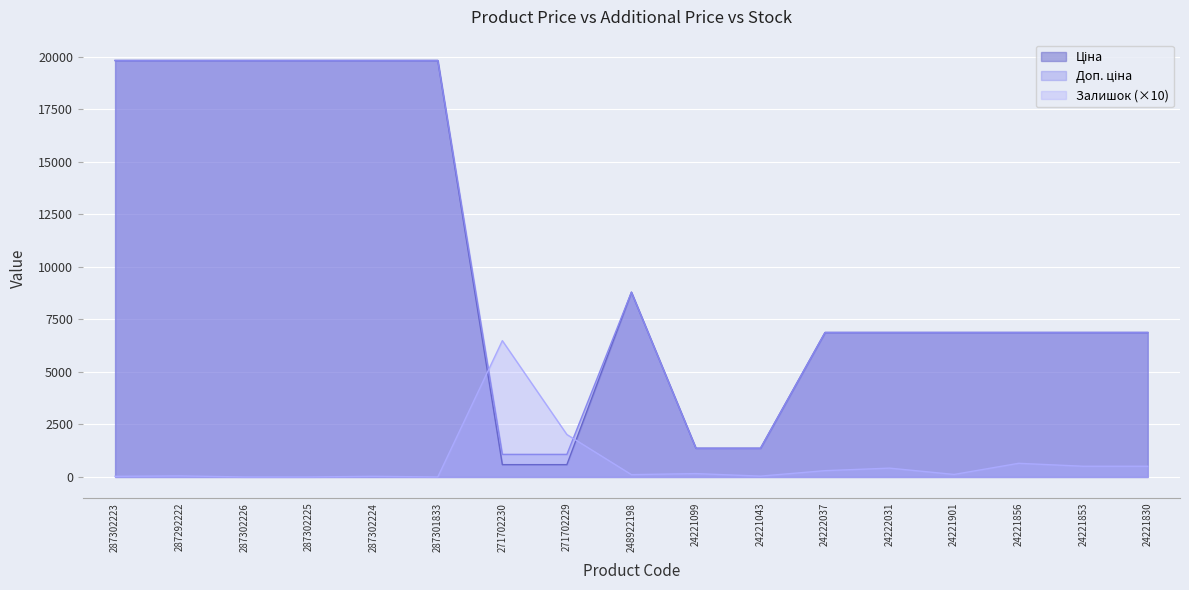

What is the label of the 14th point from the left?

24221901